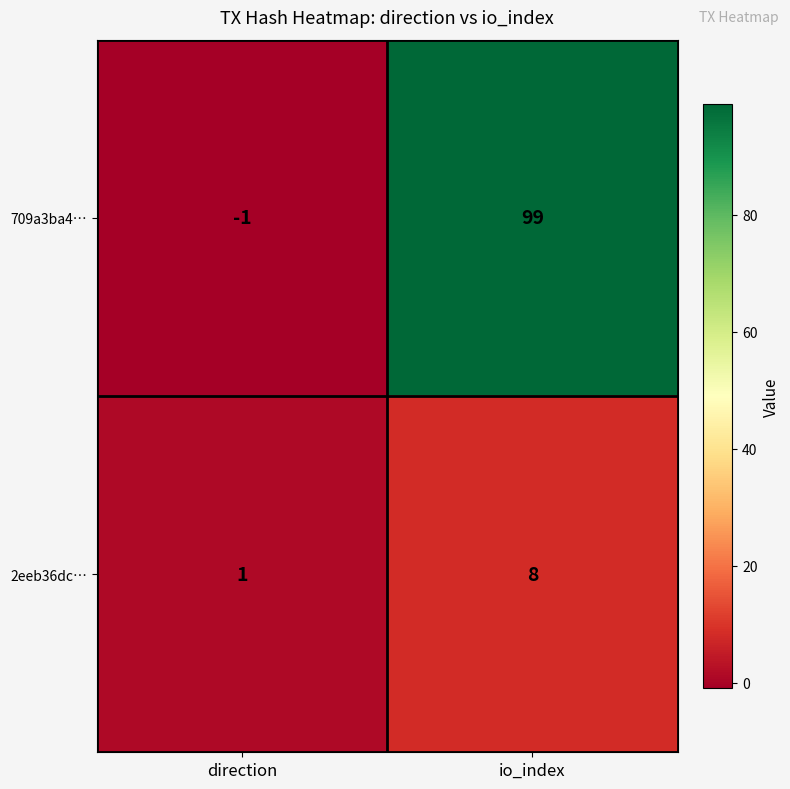

What is the highest value of the 2eeb36dc… series?

8